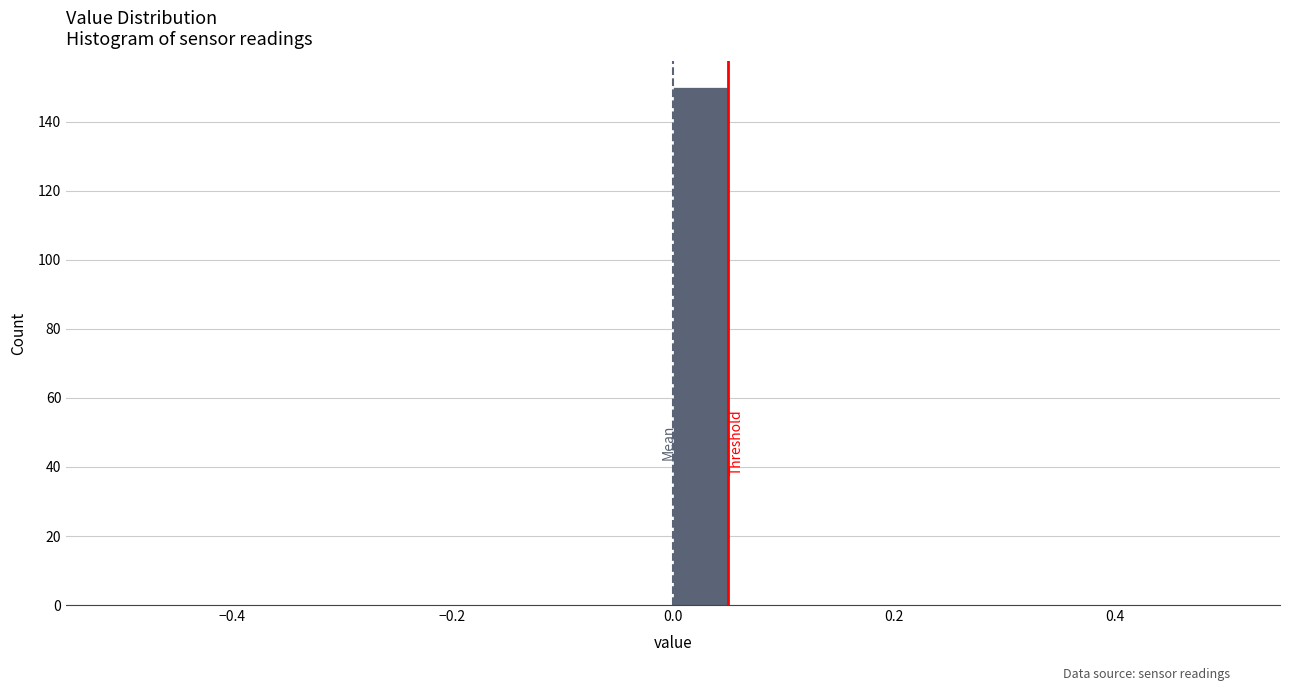

Read against the x-axis, roughly where is the centre of the tallest bar?

0.02